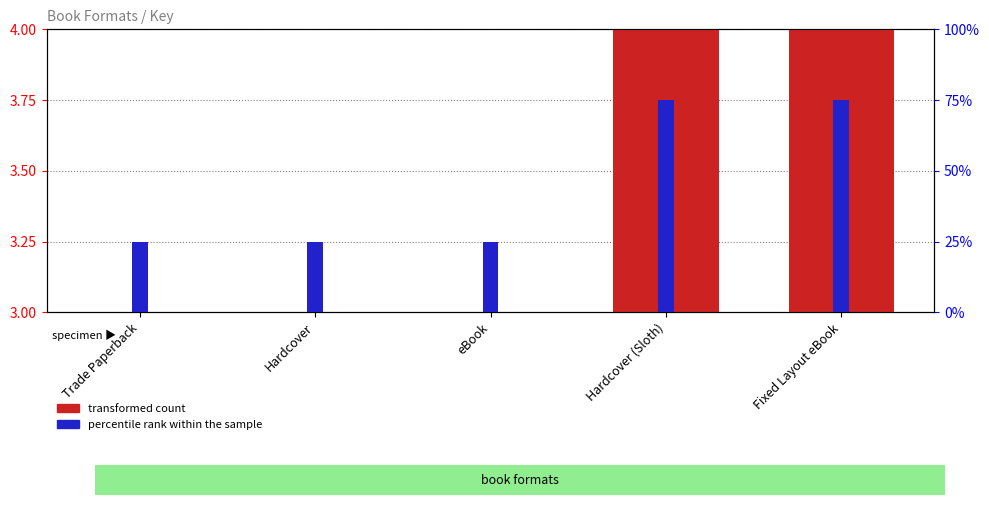

Does the chart contain any negative values?

No